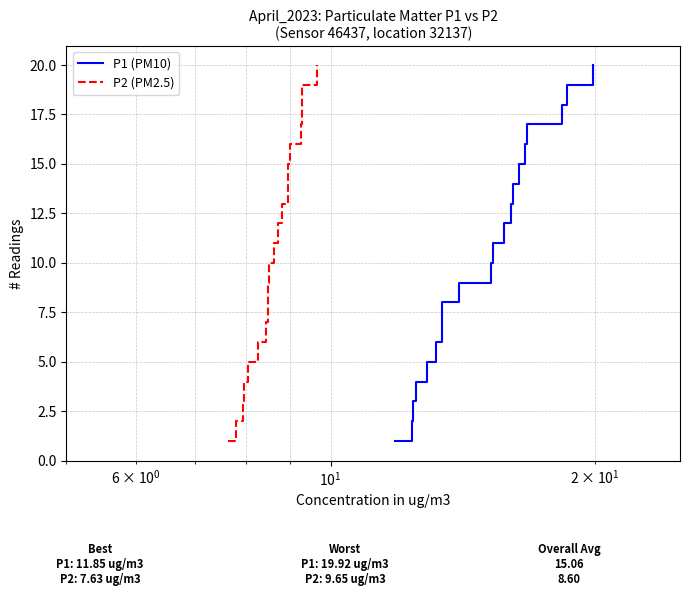

What is the maximum value shown in the chart?

20